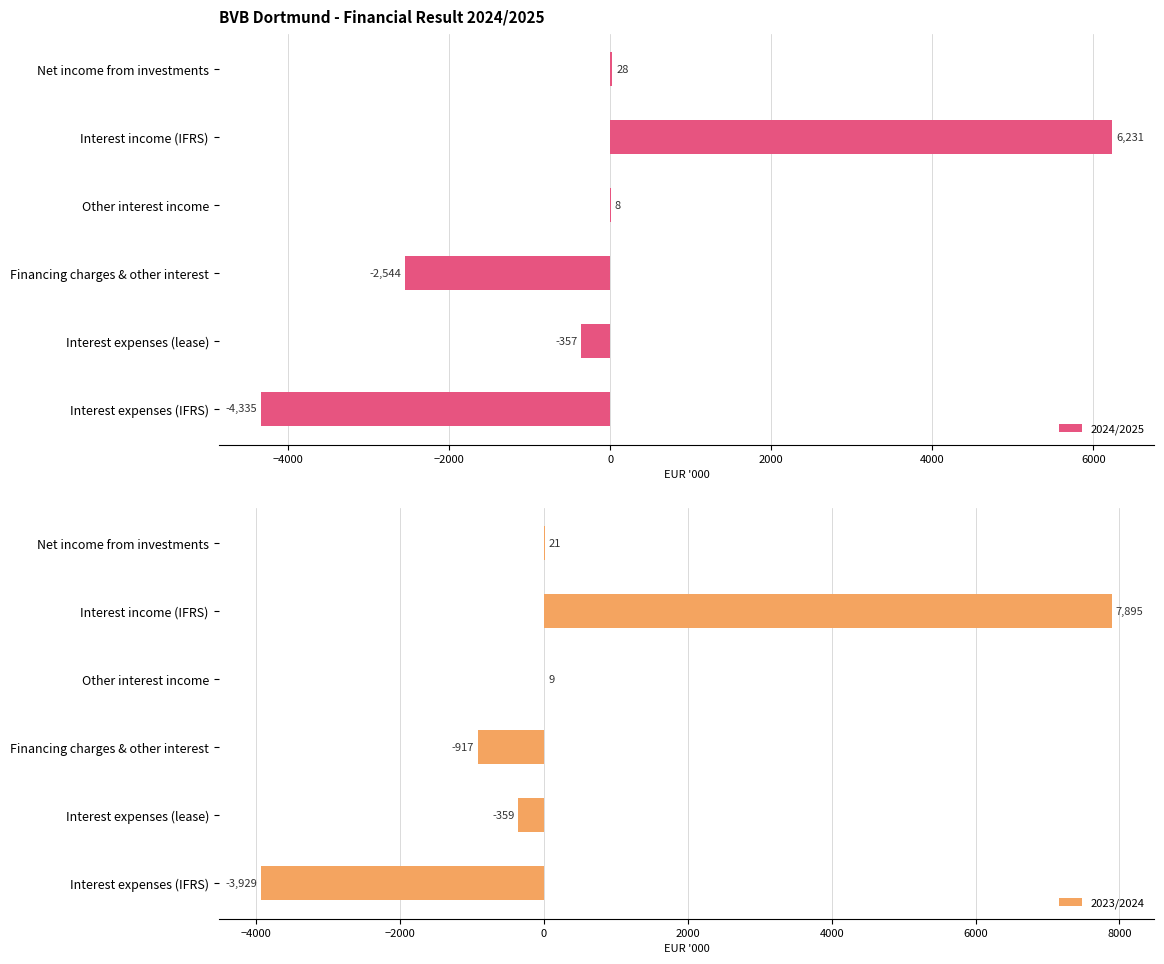

What is the value of the 2024/2025 bar at the 6th from the left?

-4335